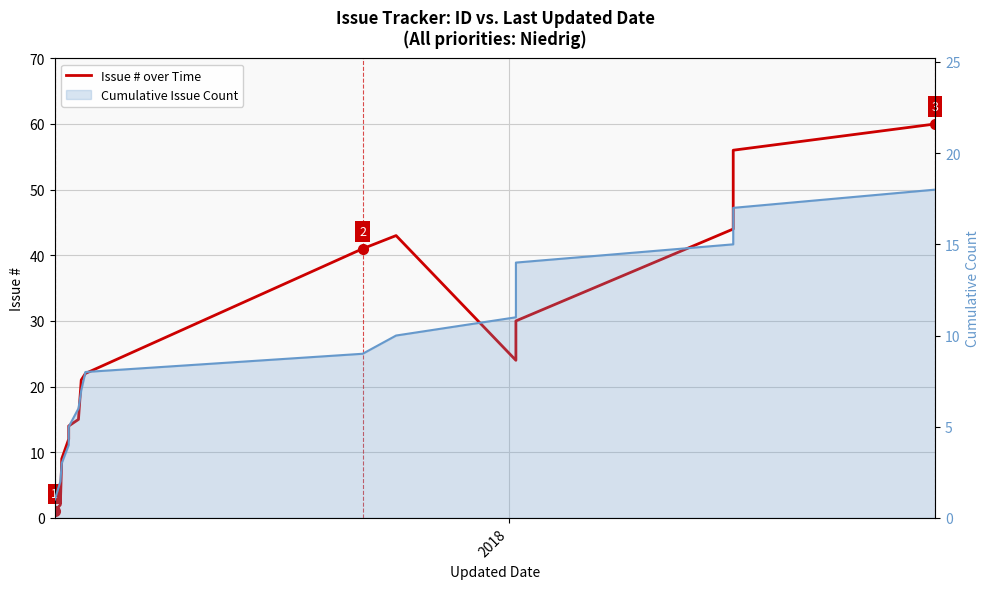

Which category has the lowest value across all series?

2017